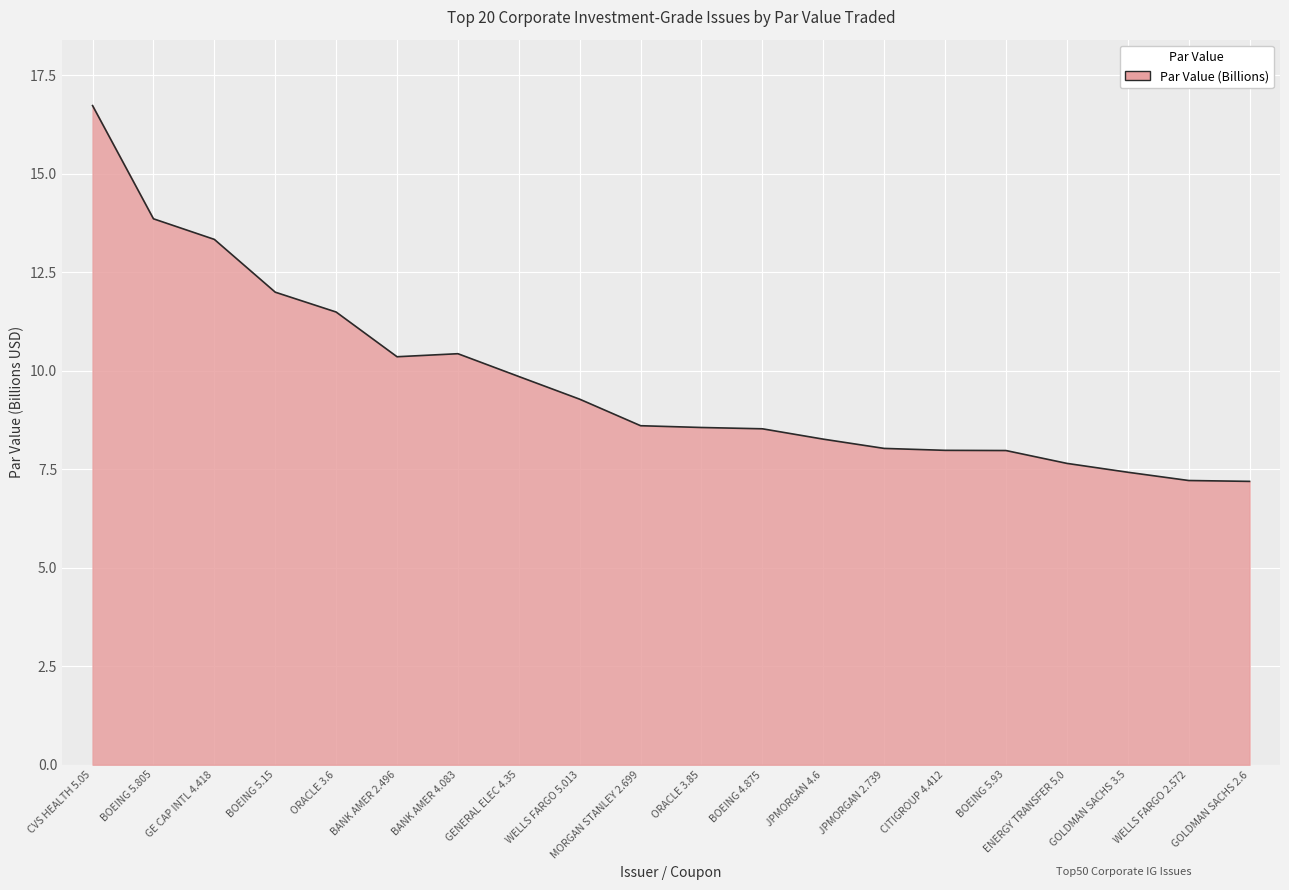

What is the minimum value shown in the chart?

7.2